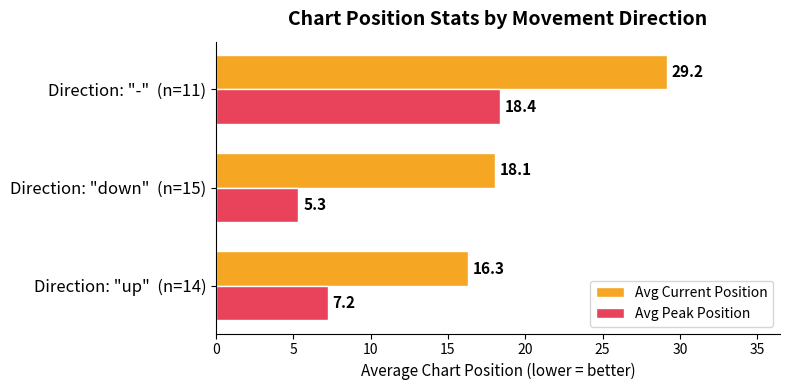

What is the maximum value for Avg Current Position?

29.2